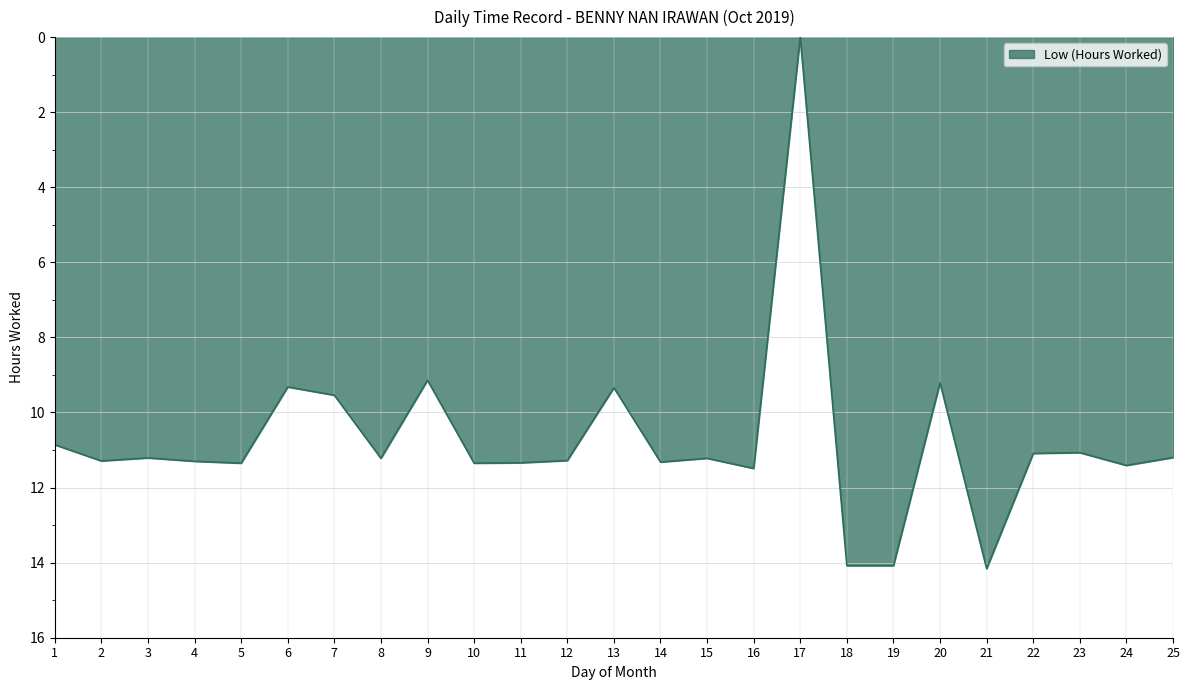

What is the difference between the maximum and minimum values?

14.2